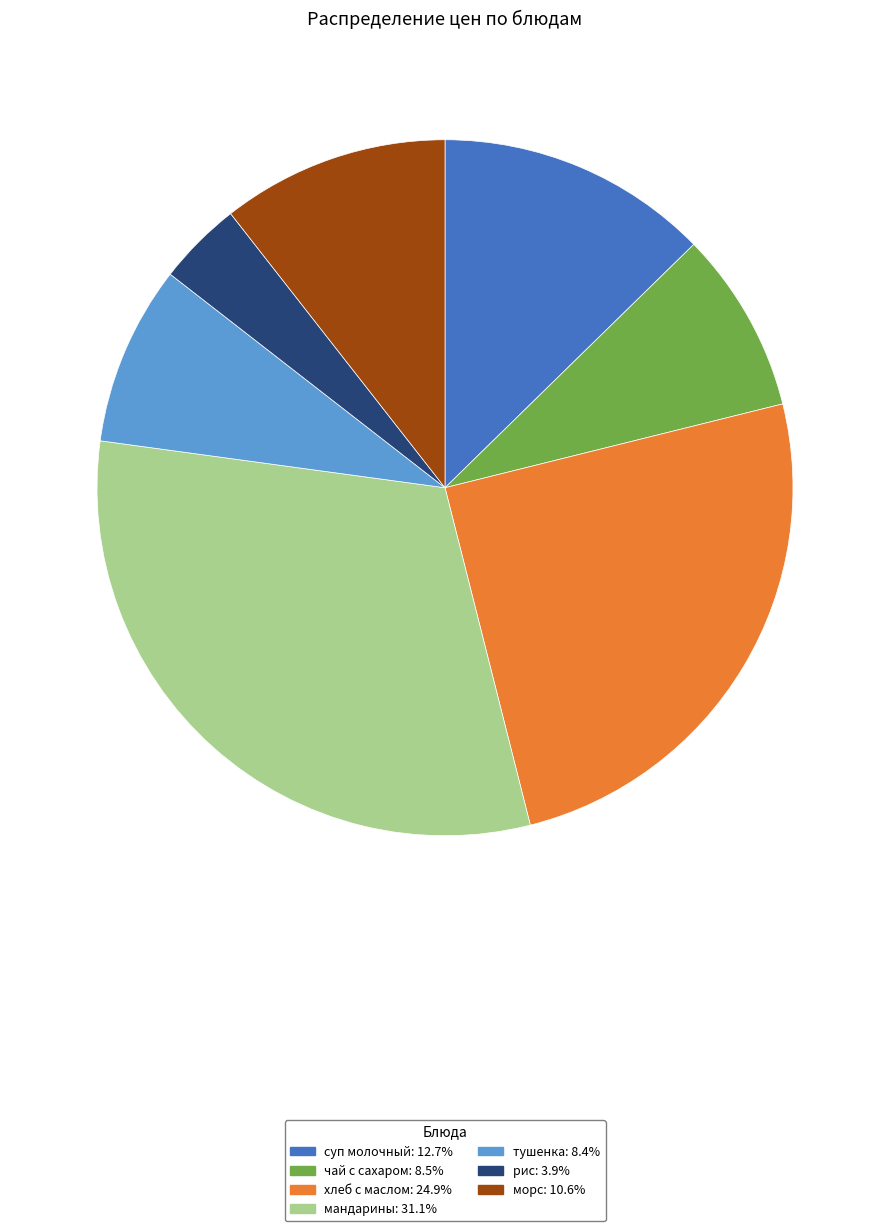

Does тушенка represent more than half of the total?

No